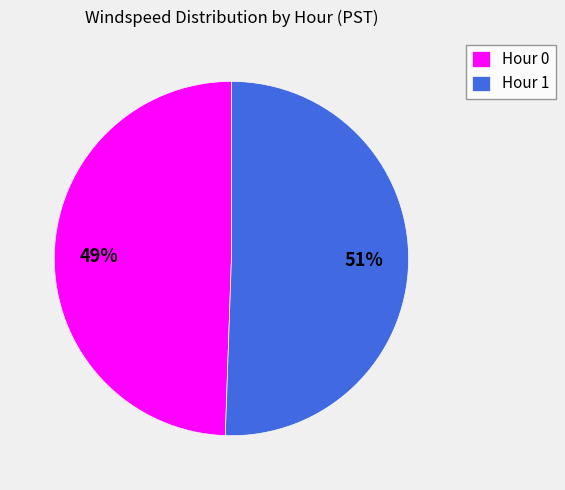

Is the sum of Hour 0 and Hour 1 greater than half?

Yes